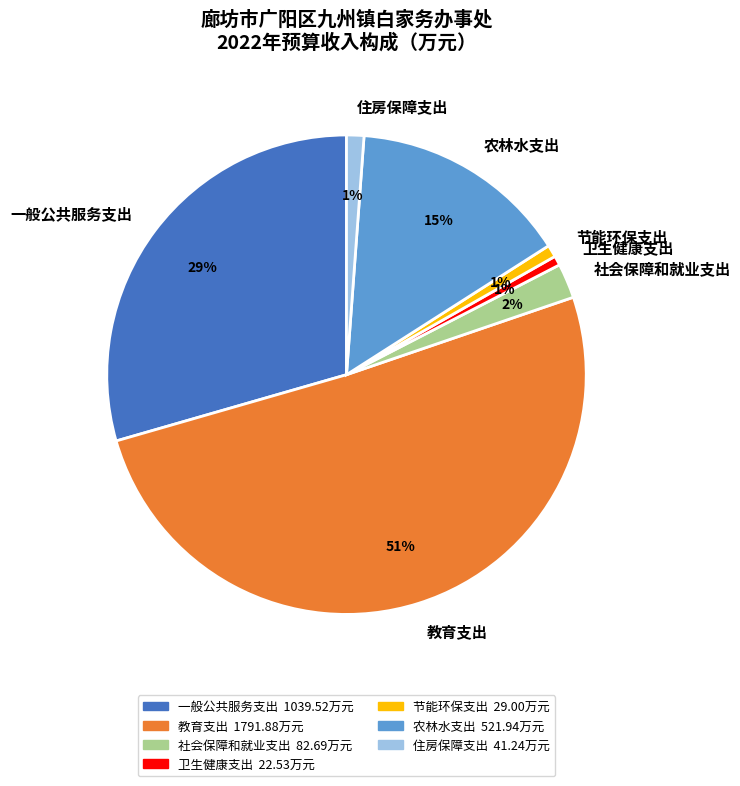

Does 教育支出 account for over 50% of the chart?

Yes